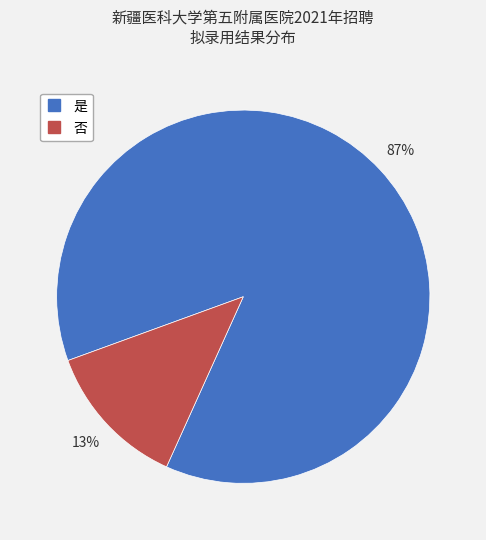

Does 否 represent more than half of the total?

No